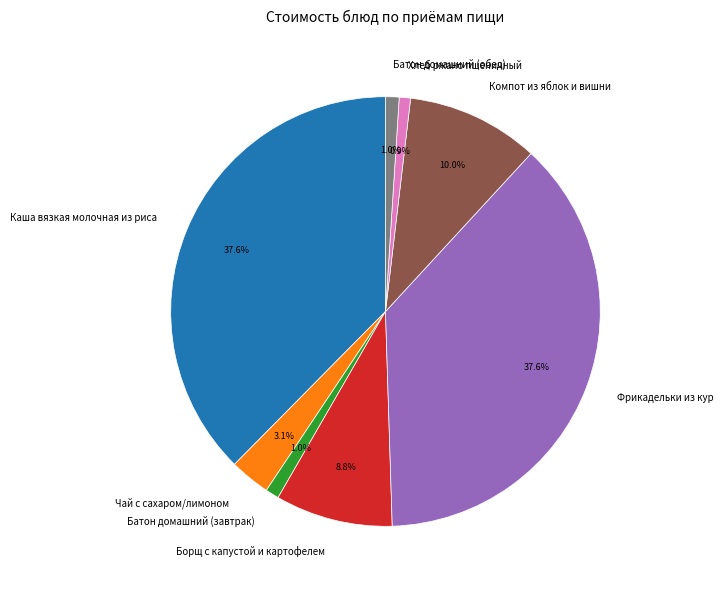

What percentage is the Чай с сахаром/лимоном slice, to the nearest percent?

3%